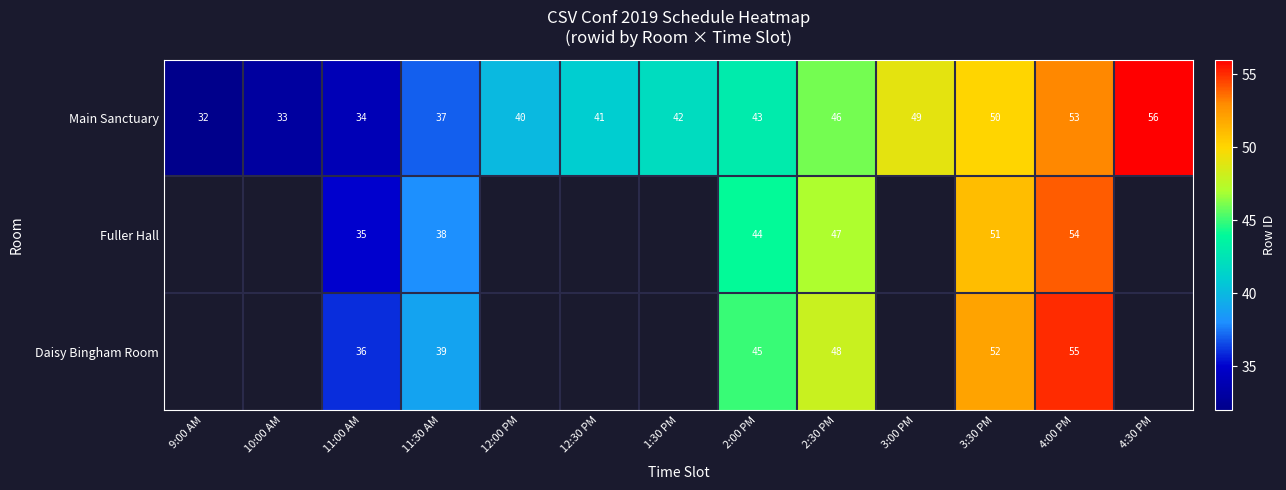

What is the difference between the second highest and second lowest values in the Main Sanctuary series?

20